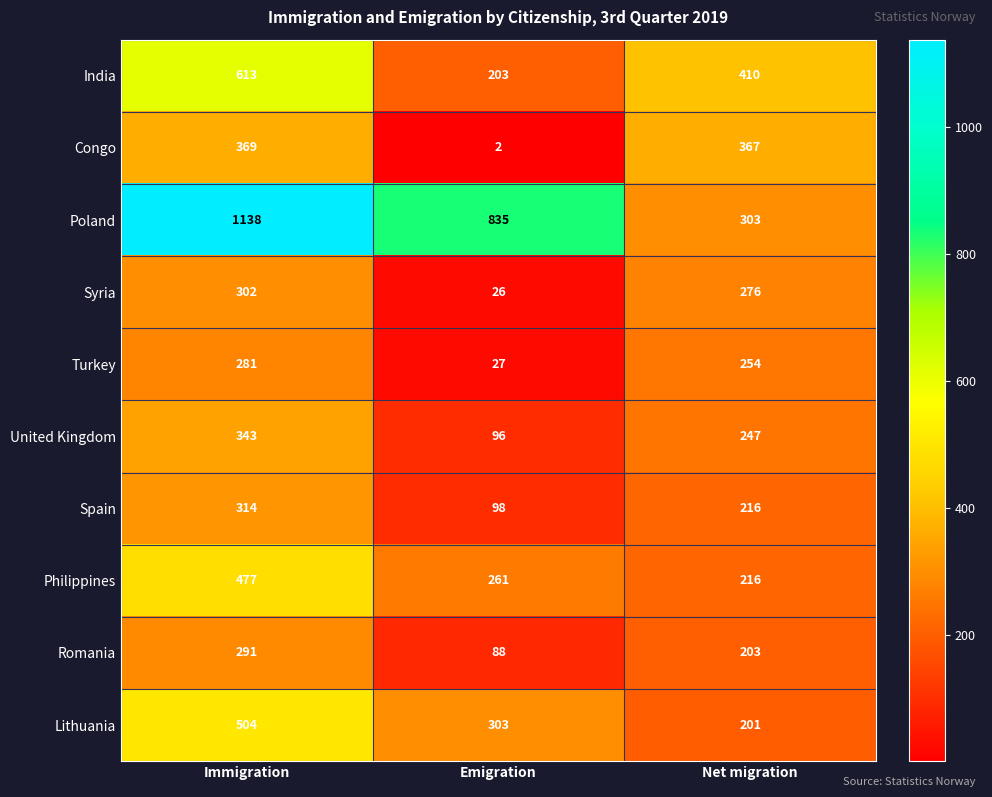

The value of Syria at Net migration is 57. True or false?

False